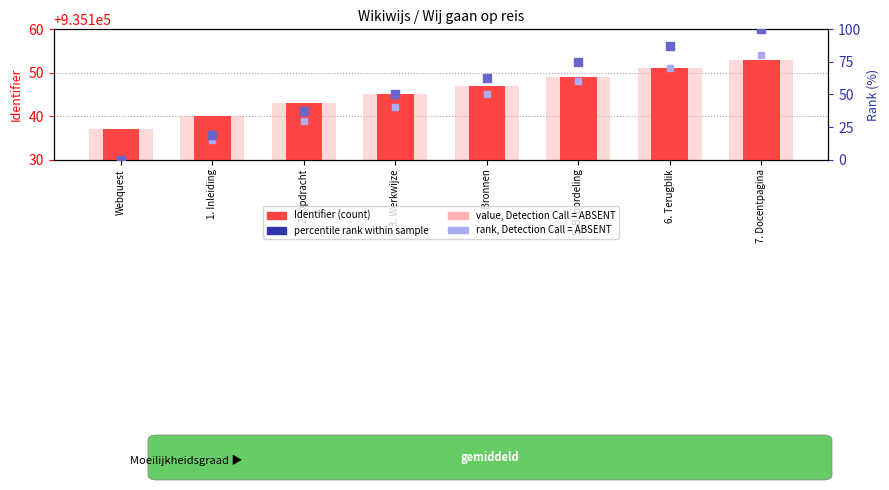

Is the value of Identifier (count) at Webquest greater than the value of value (ABSENT) at 7. Docentpagina?

No